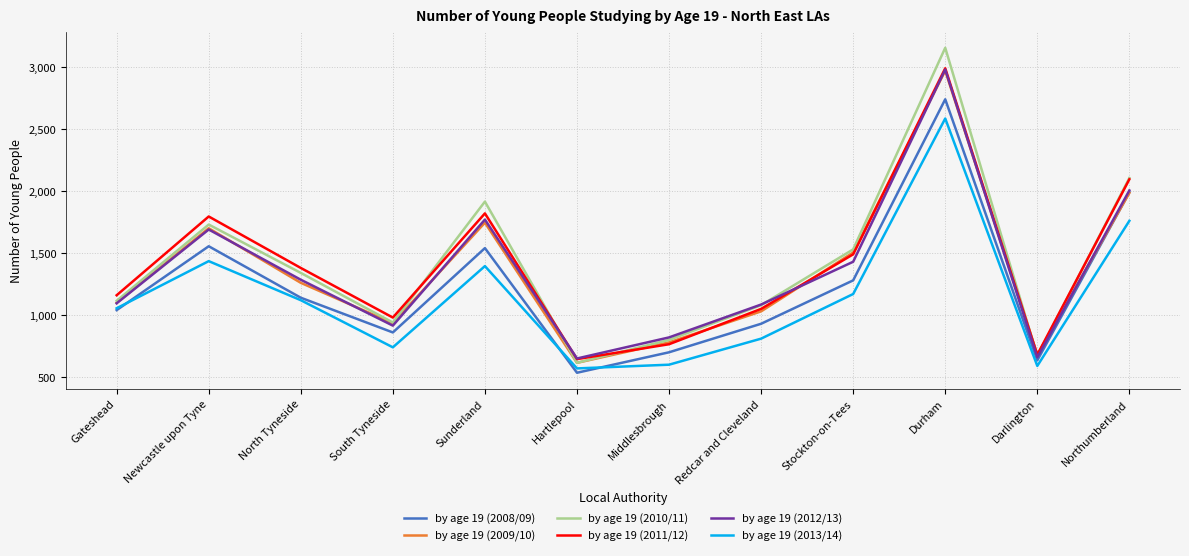

What is the difference between the highest and lowest values at South Tyneside?

240